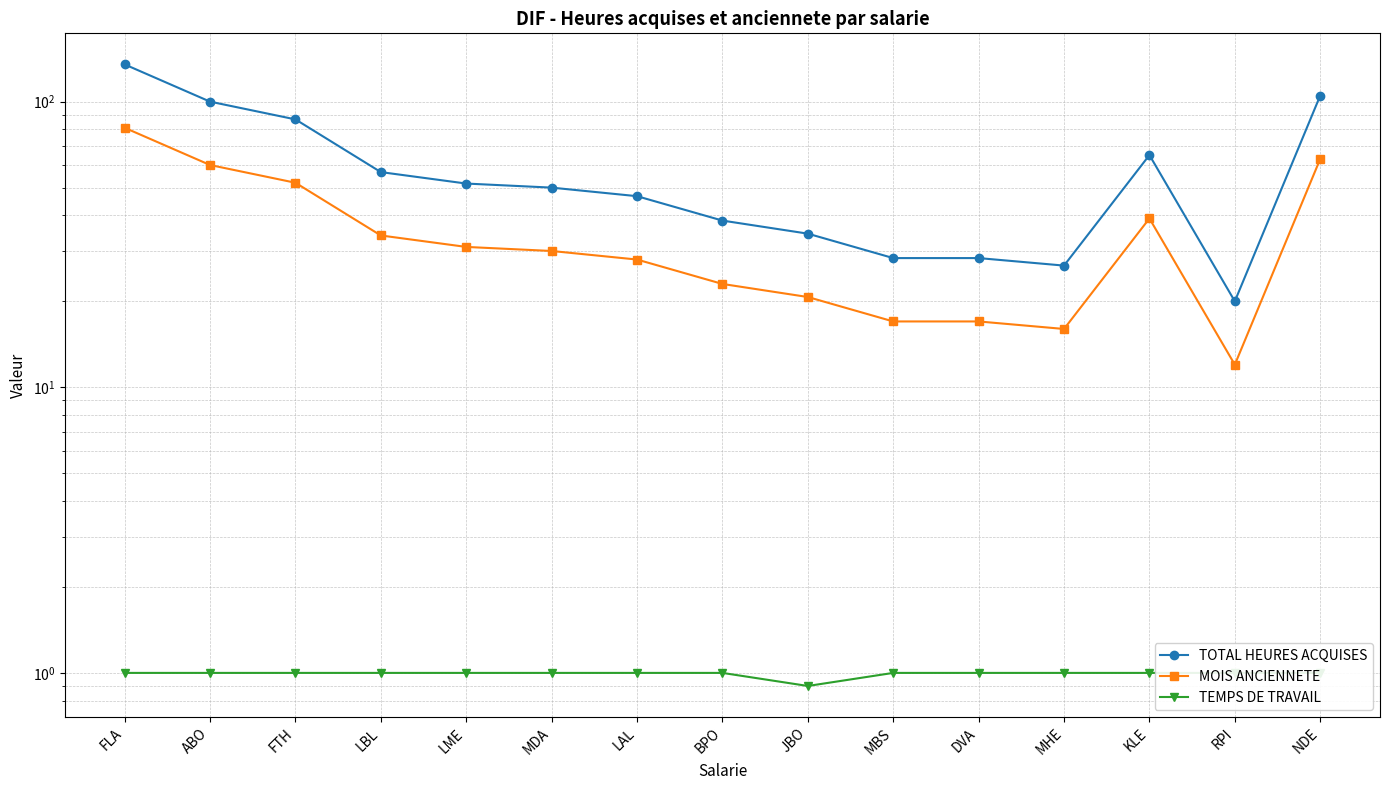

What is the sum of all TOTAL HEURES ACQUISES values?

872.8